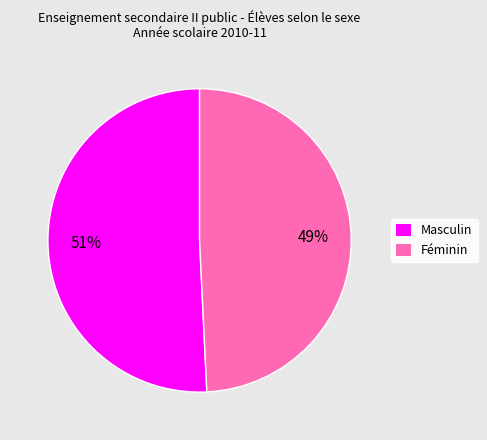

What is the ratio of the value at Masculin to the value at Féminin?

1.0